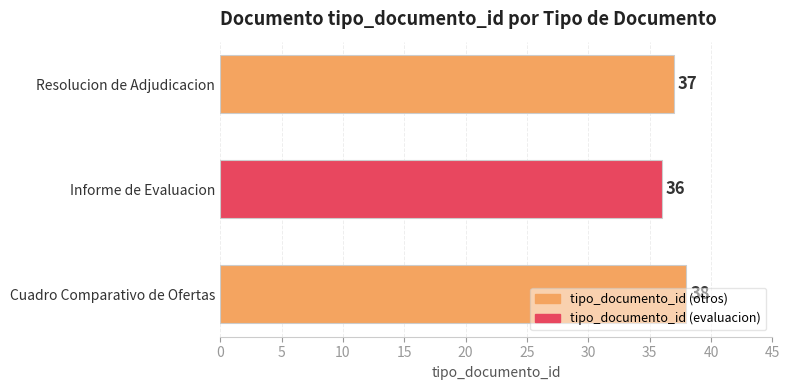

Is it true that the value at Informe de Evaluacion is 25?

False